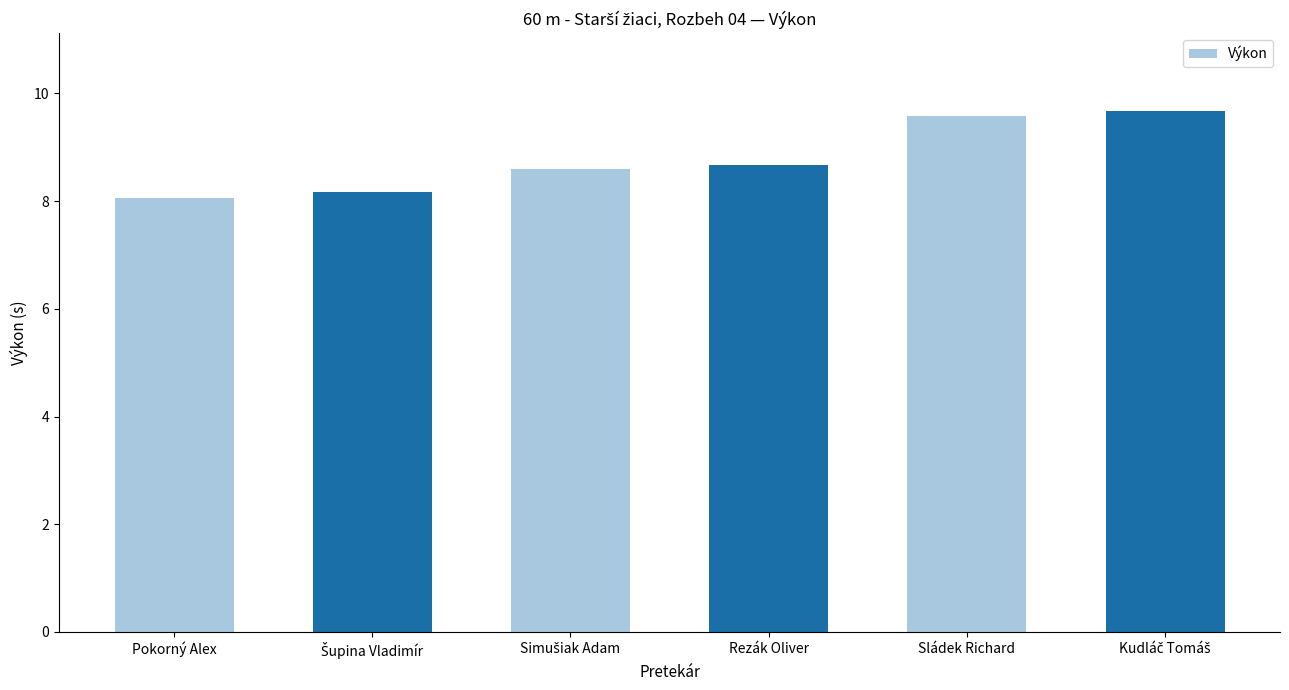

The value at Pokorný Alex is 13.0. True or false?

False